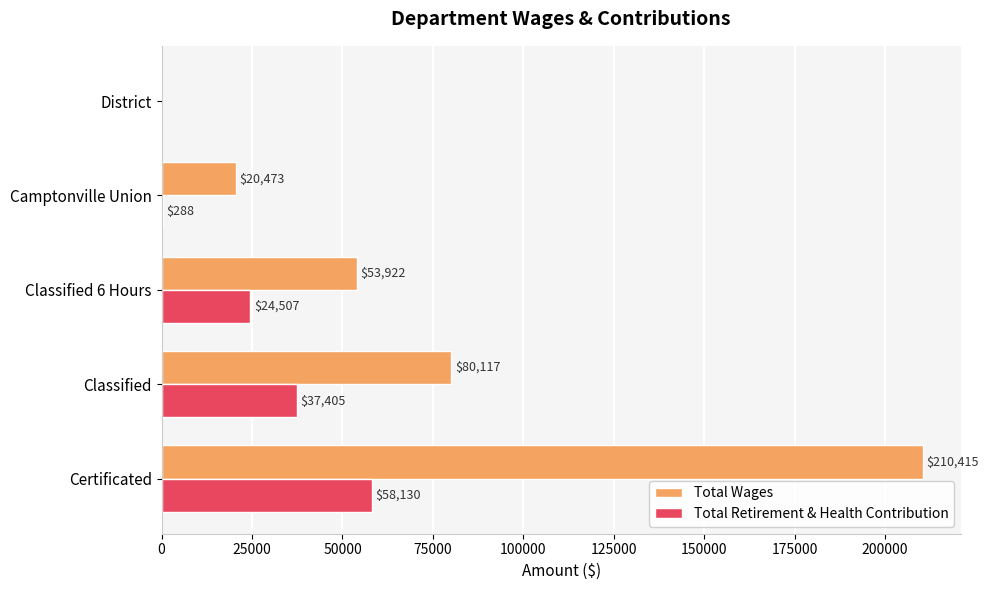

What is the sum of all Total Wages values?

364927